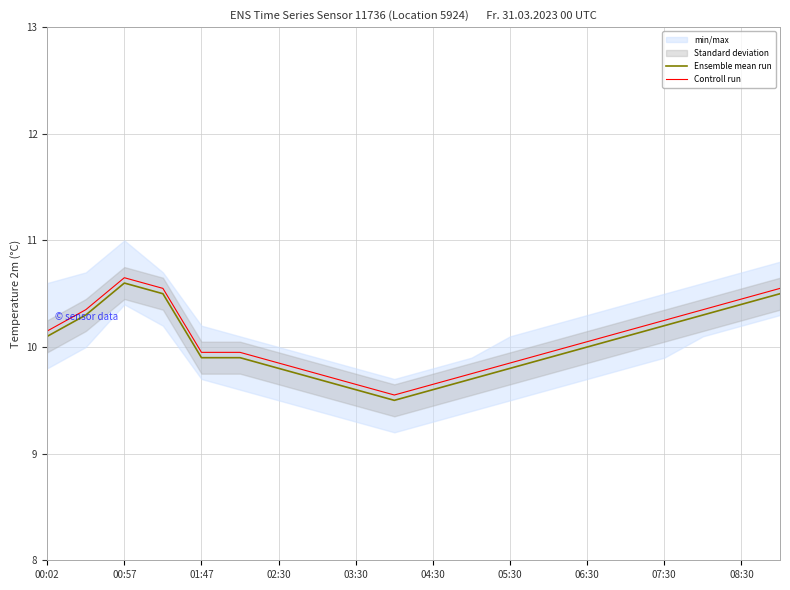

Is this an area chart (filled region under the line)?

No